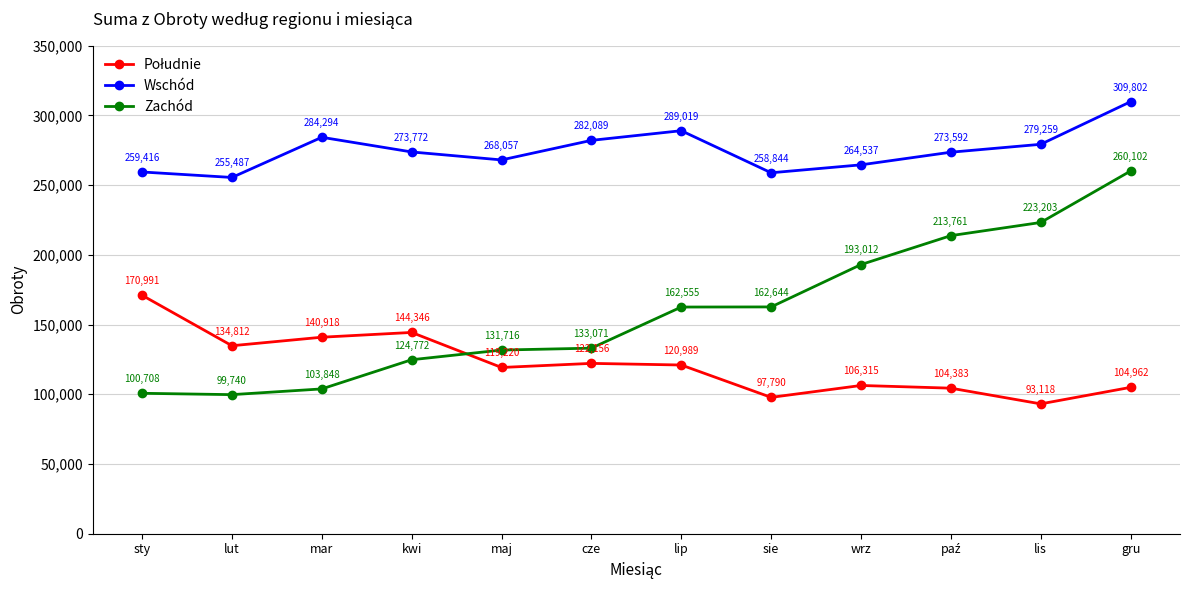

Between maj and lis, which series saw the biggest shift?

Zachód